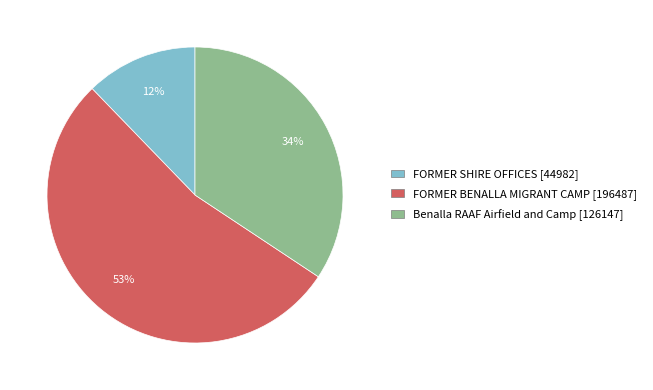

To the nearest percent, what percentage of the pie is FORMER SHIRE OFFICES?

12%